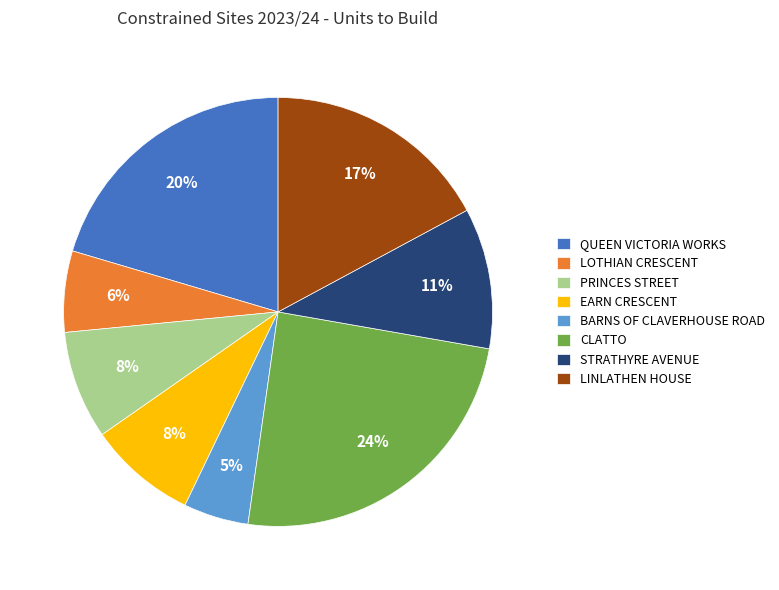

Which has a higher value, LINLATHEN HOUSE or CLATTO?

CLATTO